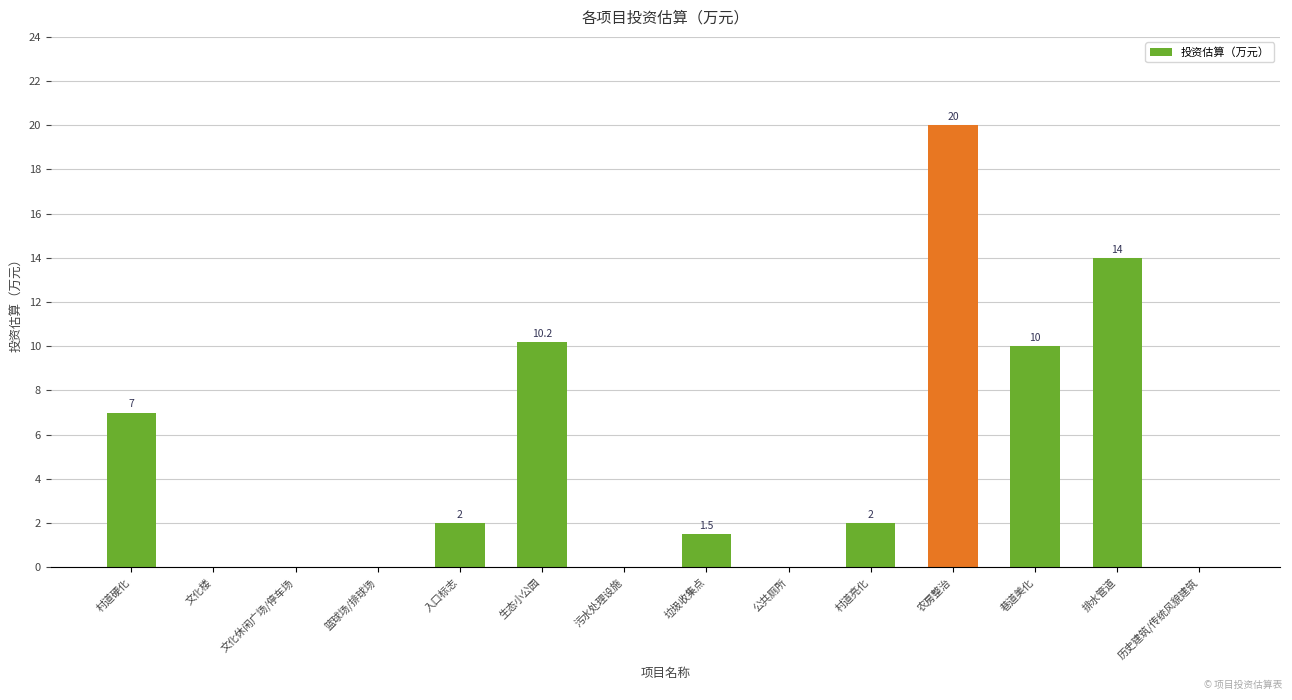

What is the difference between the values at 巷道美化 and 篮球场/排球场?

10.0